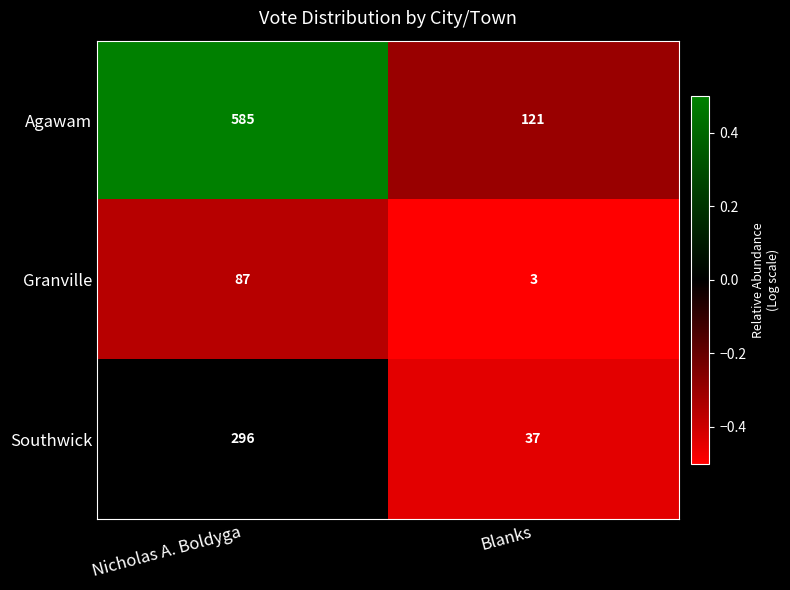

Reading right to left, what are all the values shown in this chart?

Agawam: Blanks=121	Nicholas A. Boldyga=585
Granville: Blanks=3	Nicholas A. Boldyga=87
Southwick: Blanks=37	Nicholas A. Boldyga=296